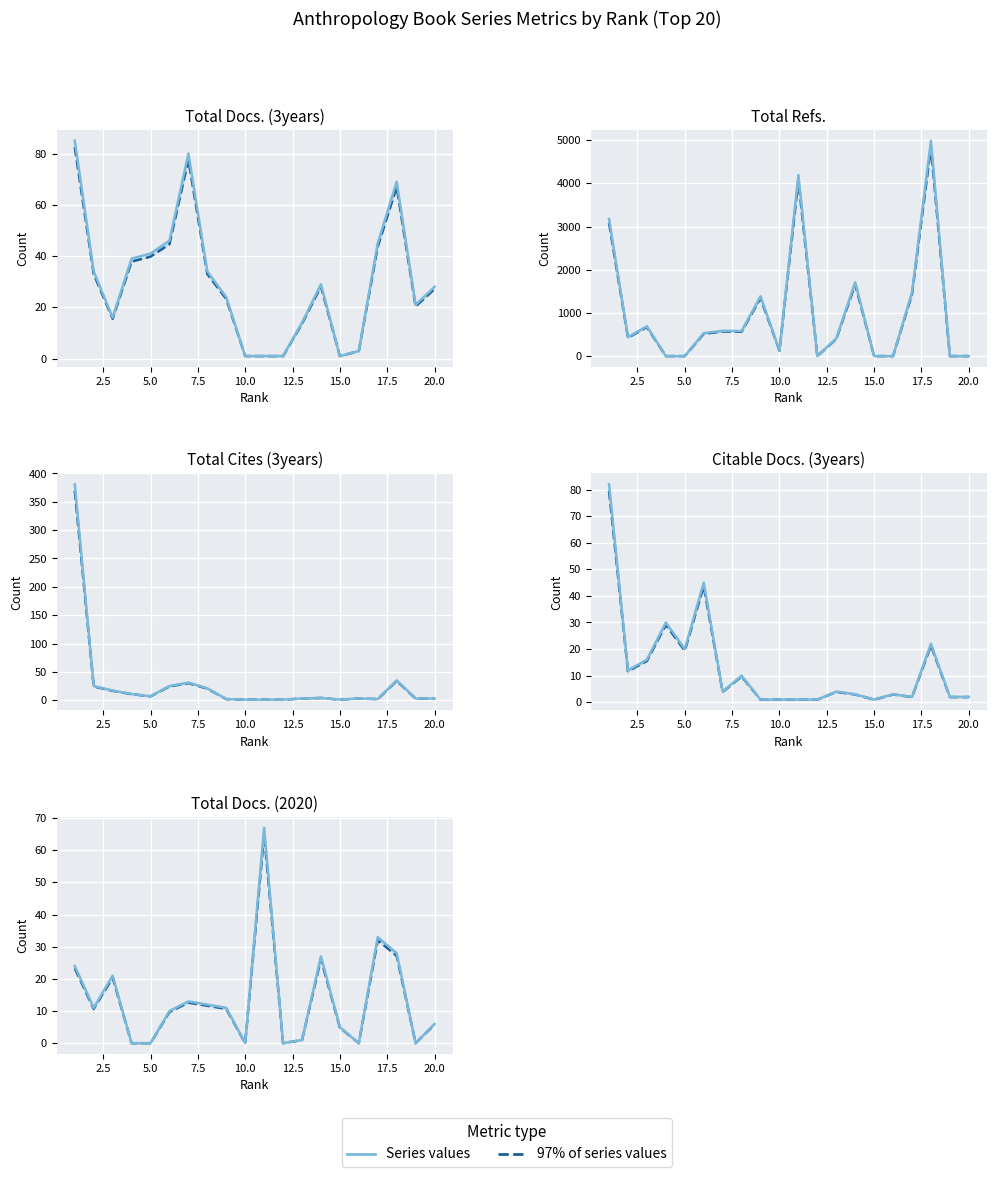

True or false: Citable Docs. (3years) and Total Docs. (3years) intersect in this chart.

False